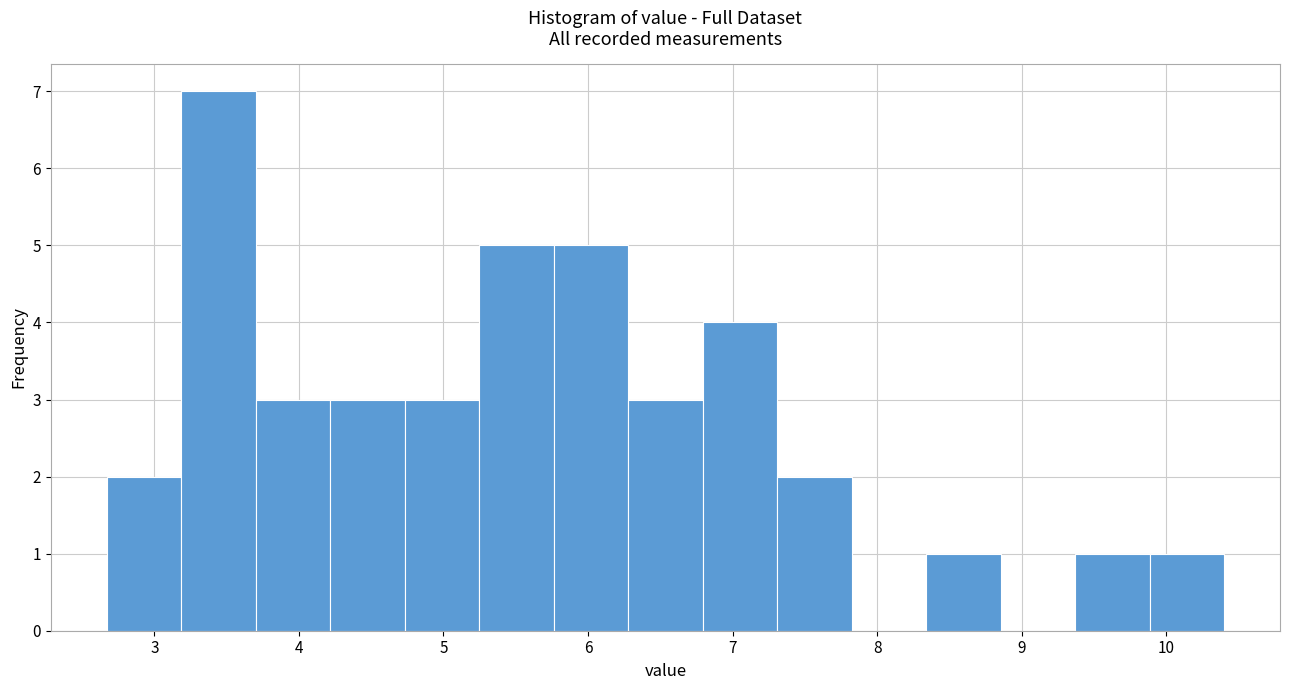

Over which range of the x-axis is the bar tallest?

3.2 to 3.7